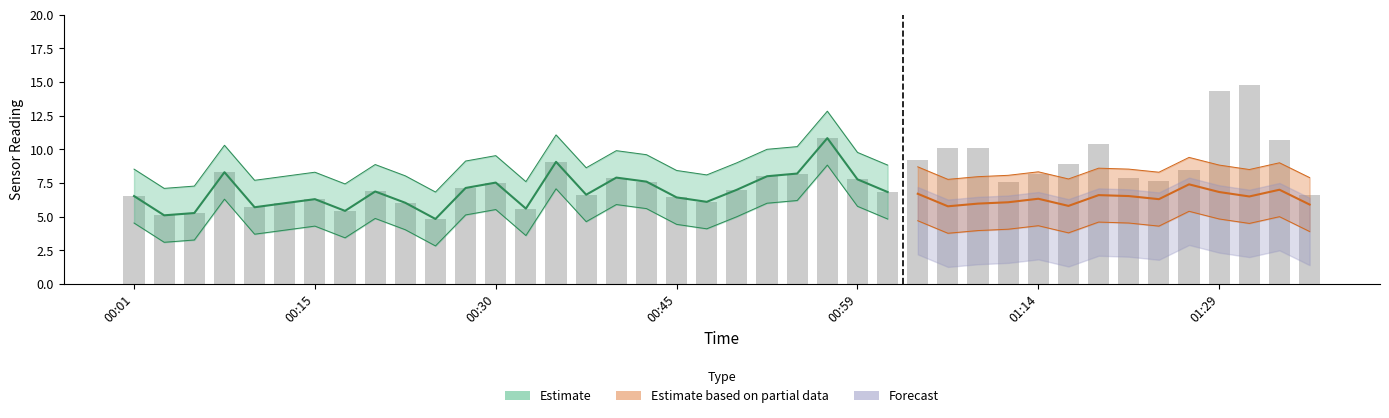

The value of SDS_P1 at 00:23 is 6.0. True or false?

True